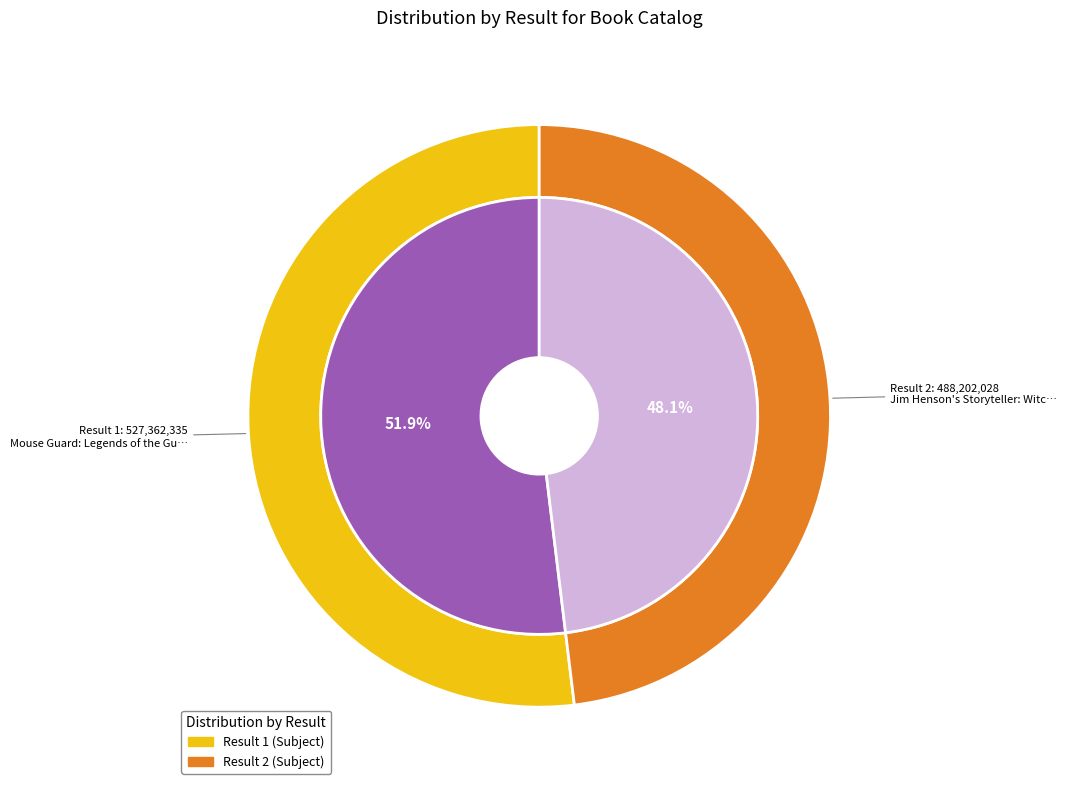

Count the number of slices in the pie.

2